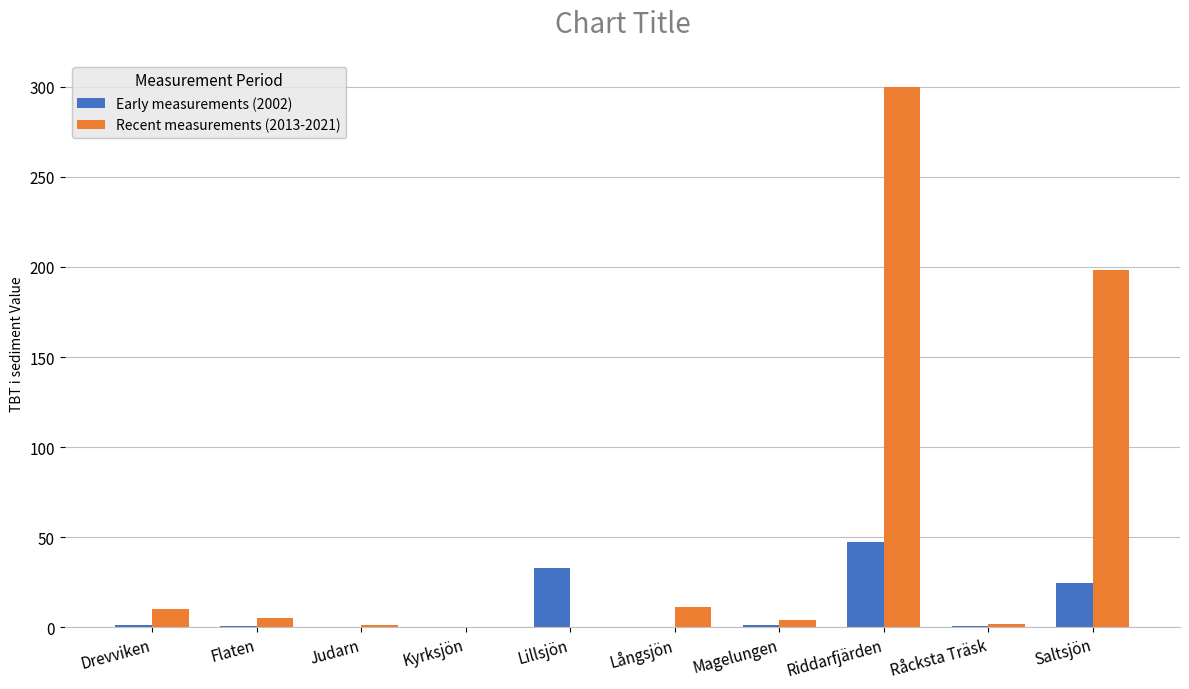

Which series has the largest total across all categories?

Recent measurements (2013-2021)